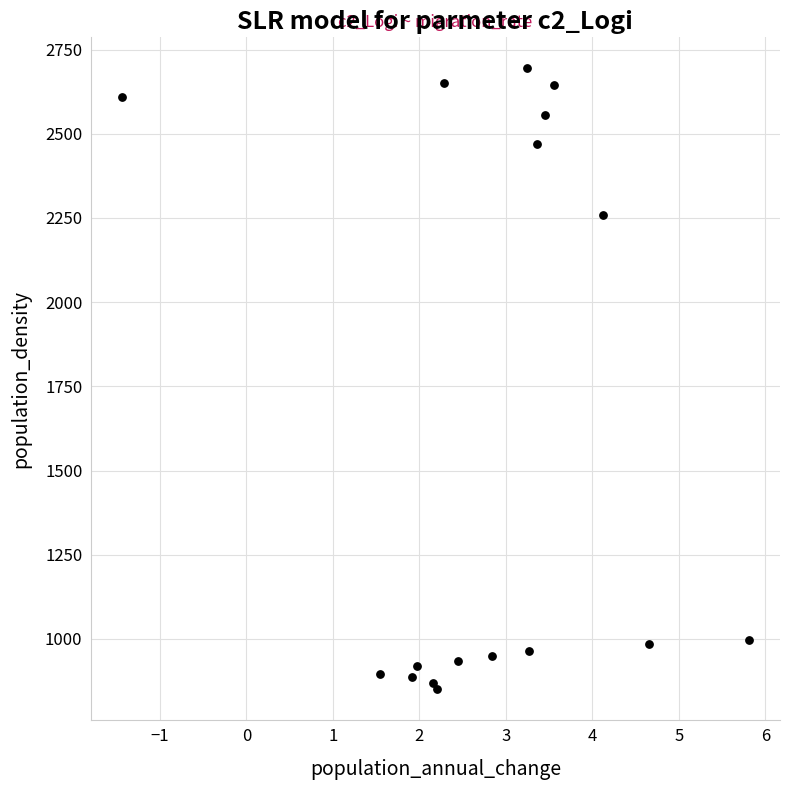

What Y value in the scatter plot is closest to 1773?

2257.6